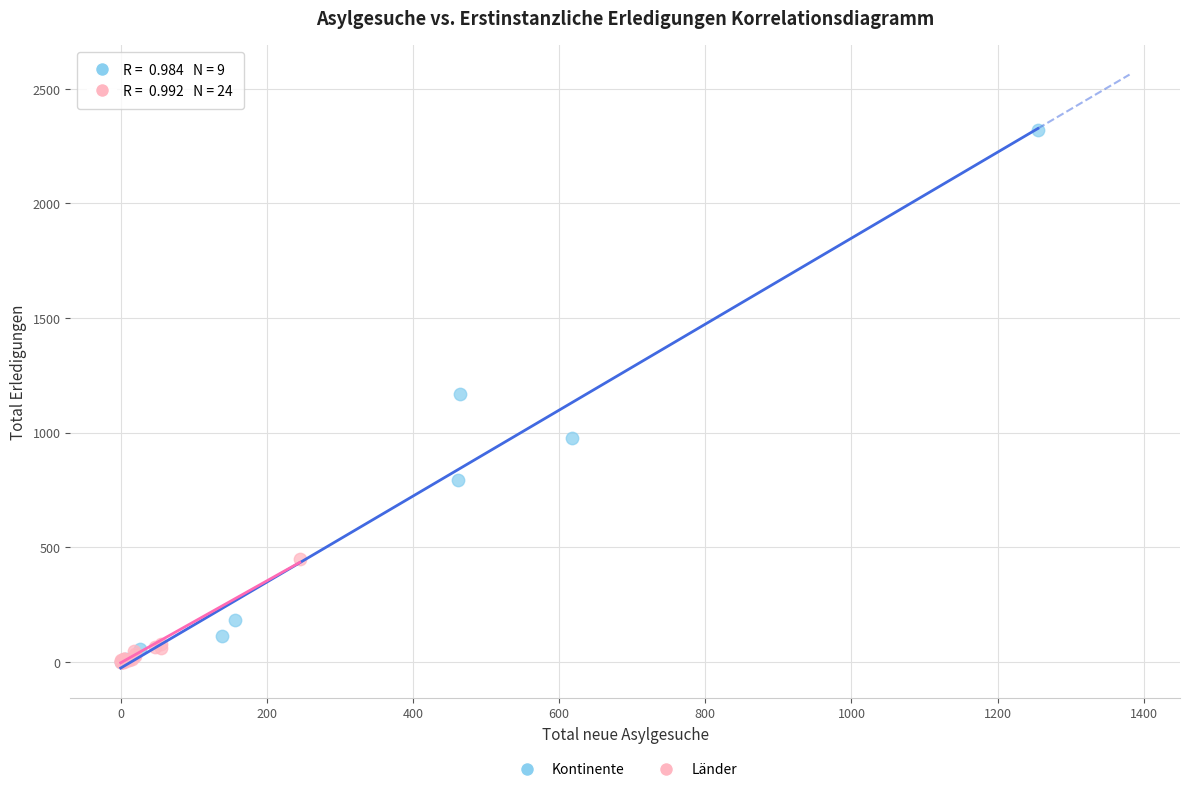

Which series contains the highest Y value?

Kontinente